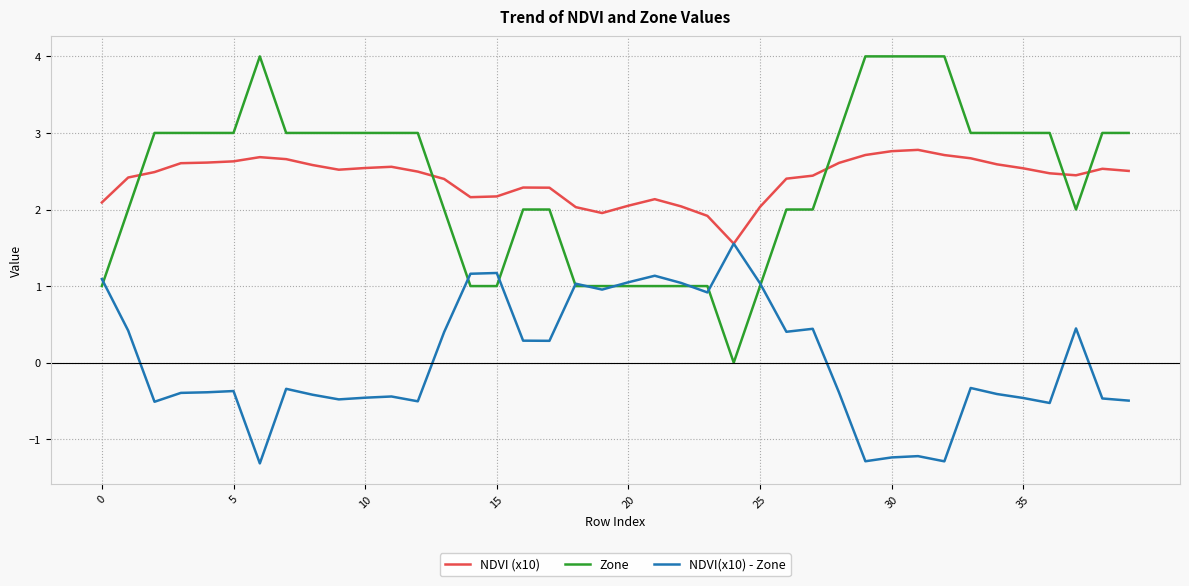

Rank the series by their maximum value, from highest to lowest.

Zone, NDVI (x10), NDVI(x10) - Zone